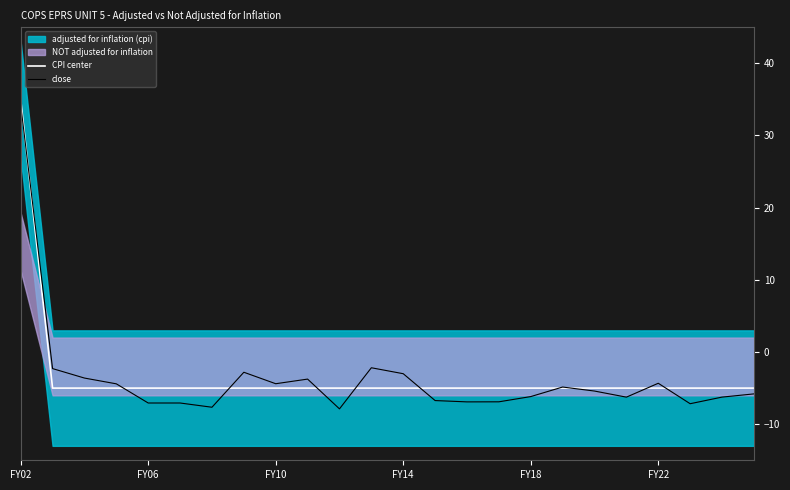

What is the total value across all series at 6?

-12.7